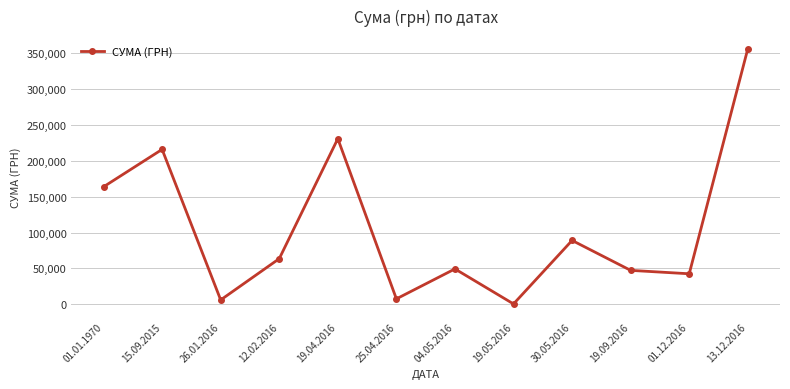

Is it true that the value at 19.04.2016 is 399891.2?

False